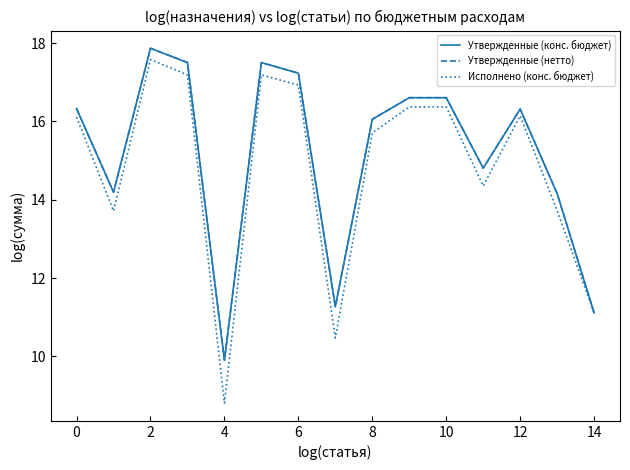

Count the number of categories in the chart.

15